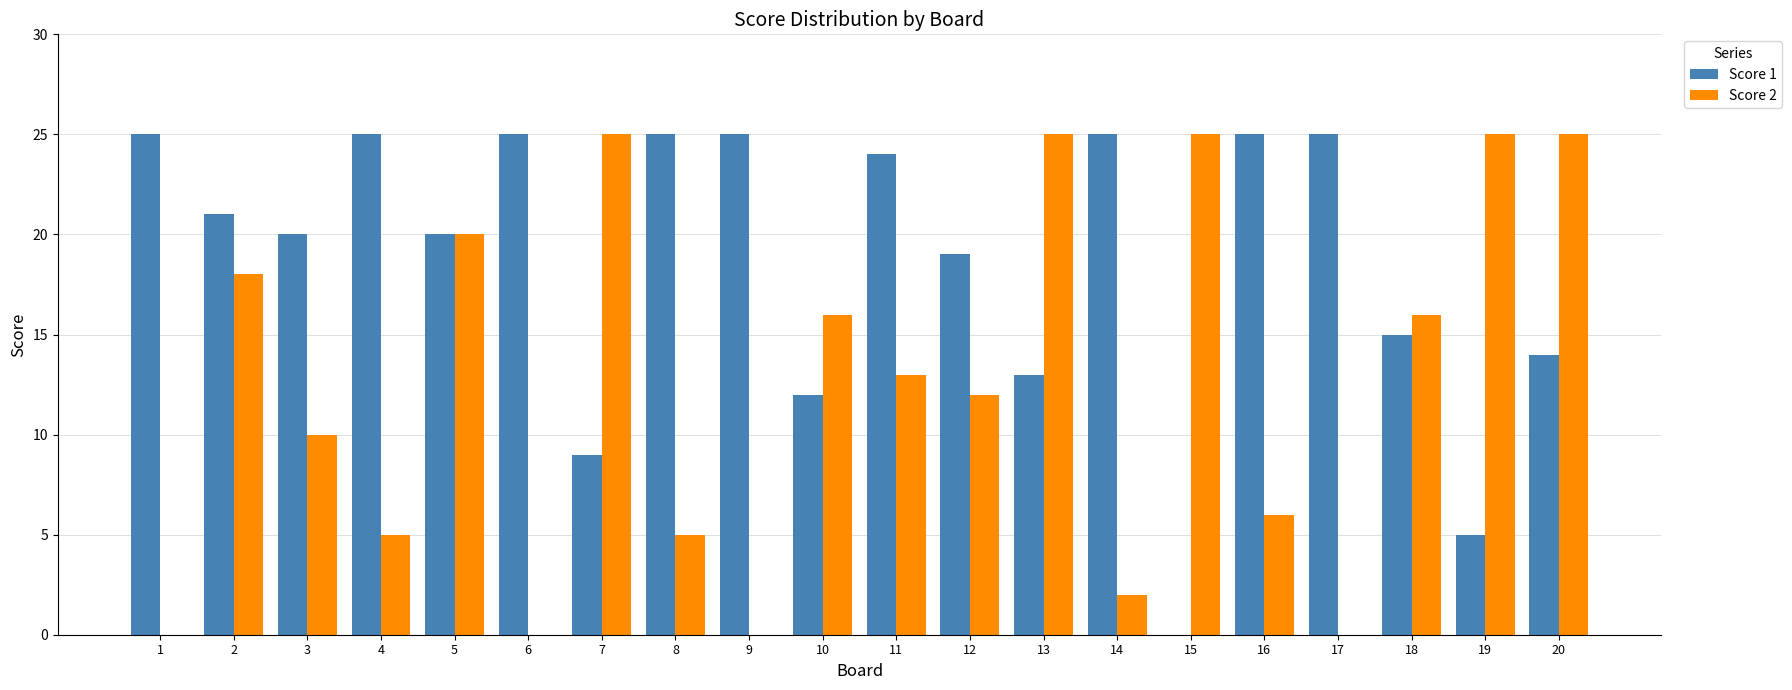

What is the sum of all Score 1 values?

372